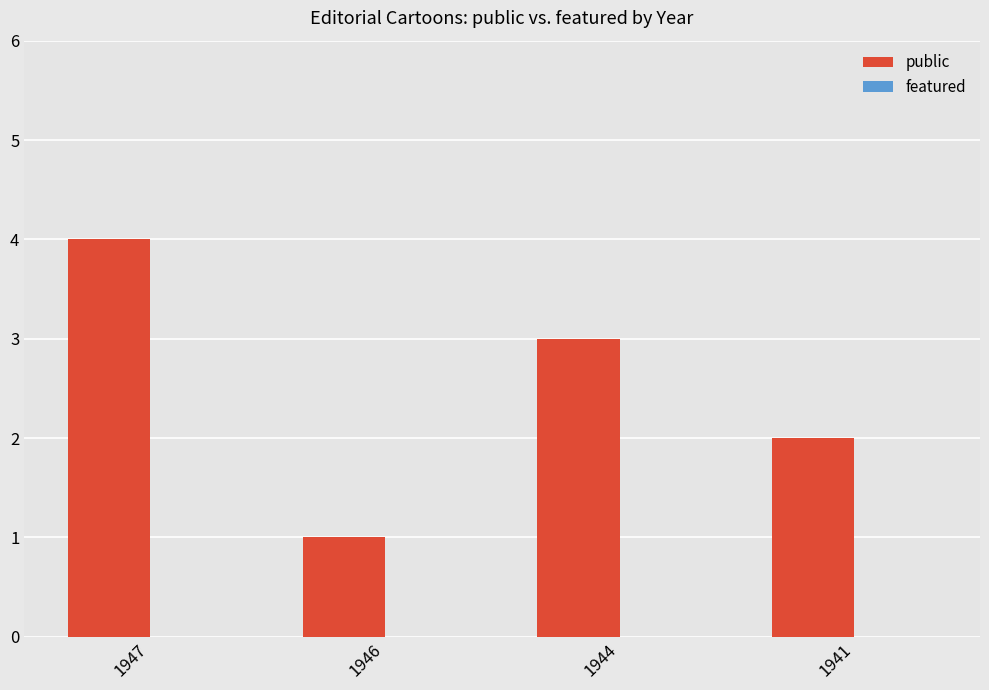

How many data points are less than 3?

2